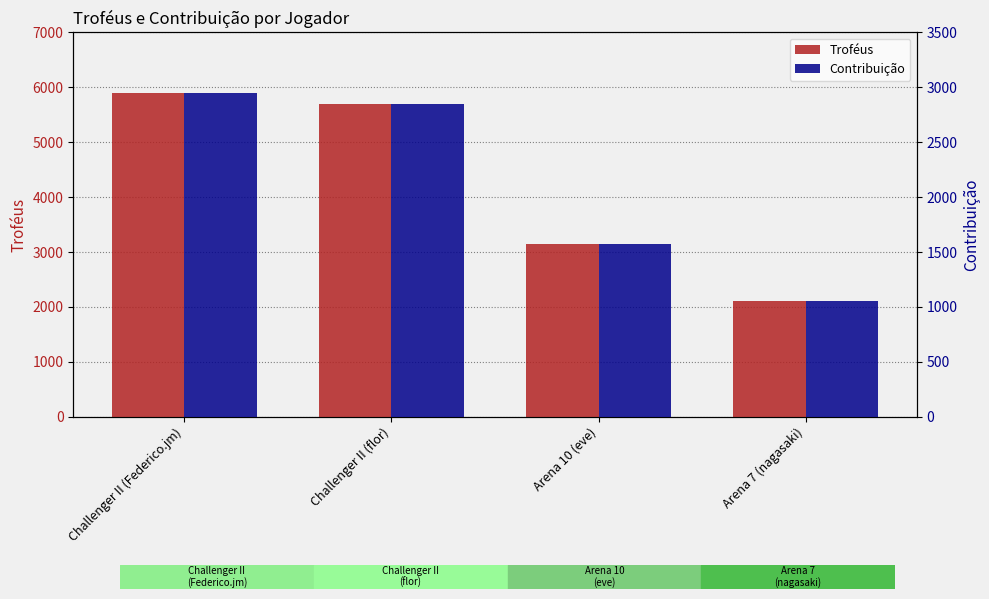

How many bars are there in total?

8